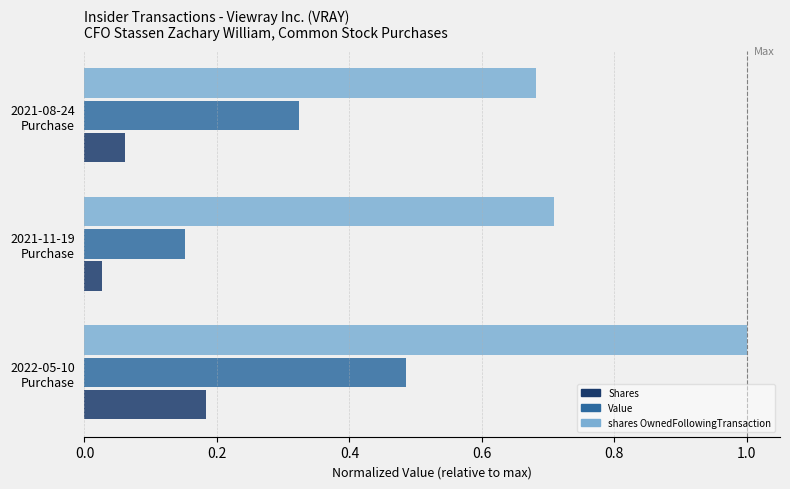

What is the greatest value displayed?

1.0